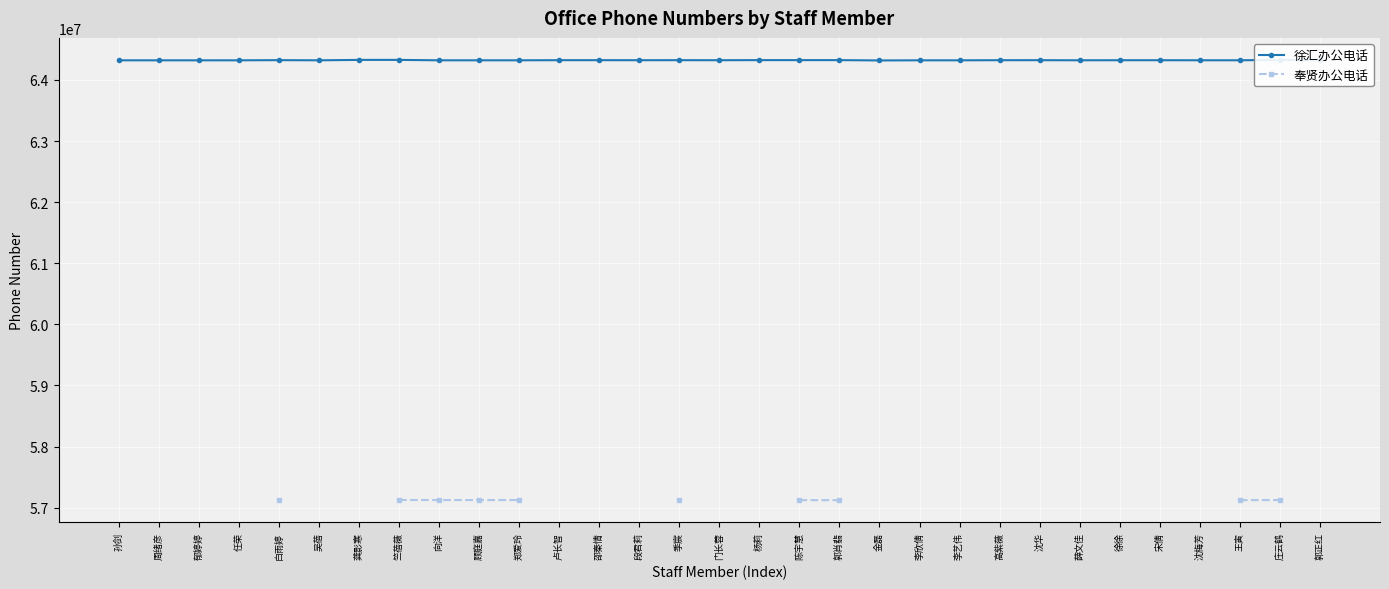

At which category does 徐汇办公电话 reach its first local peak?

白雨婷